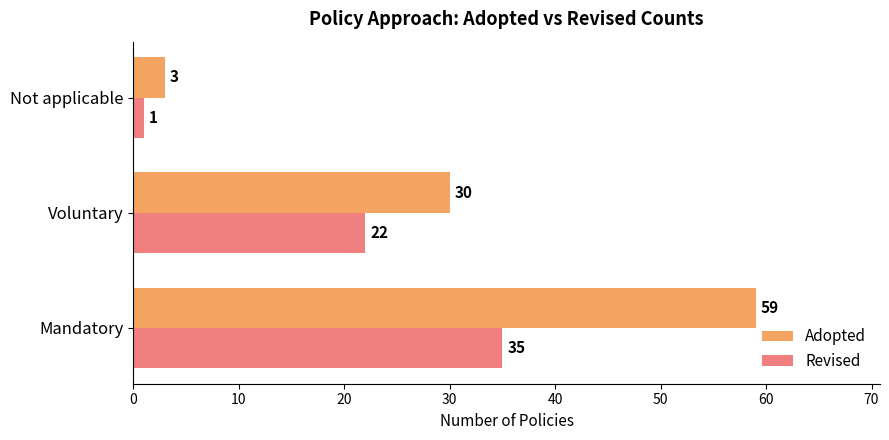

Which series has the largest range (max minus min)?

Adopted